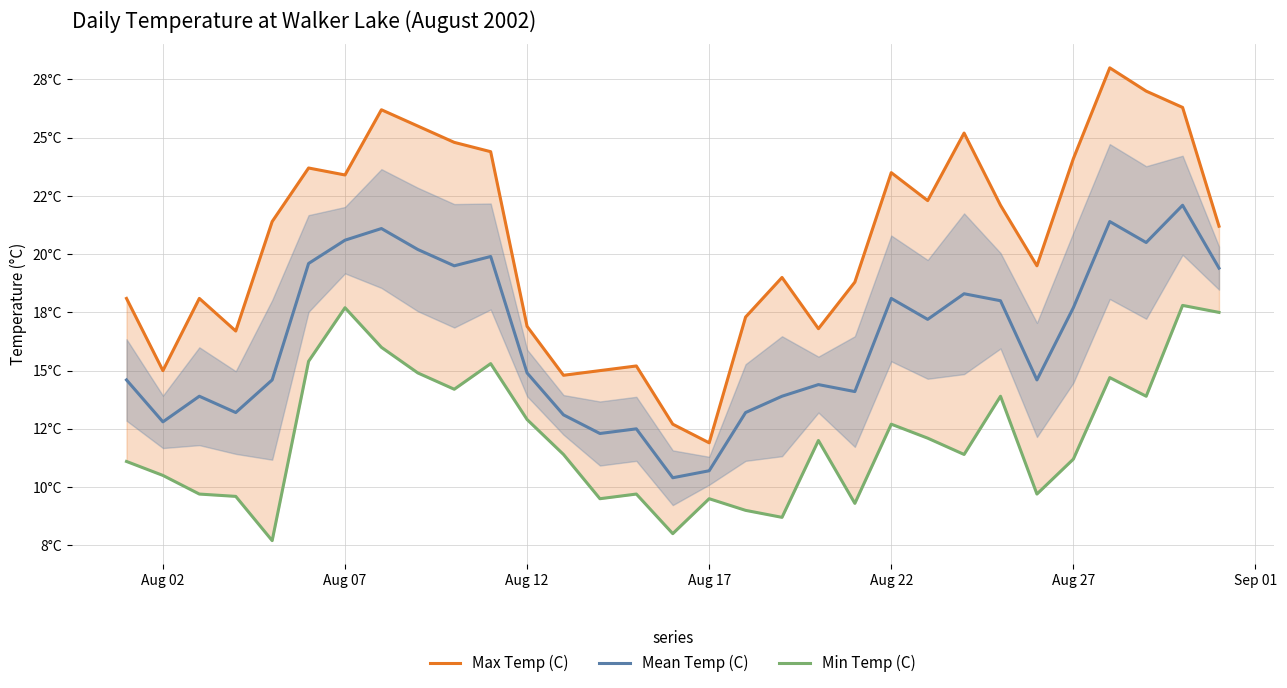

True or false: Mean Temp (C) has a value of 13.5 at 28.

False